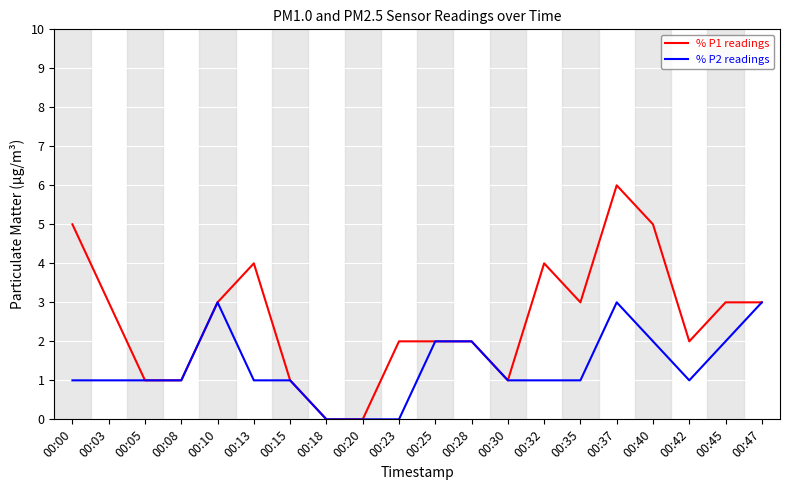

The value of % P2 readings at 00:10 is 3. True or false?

True